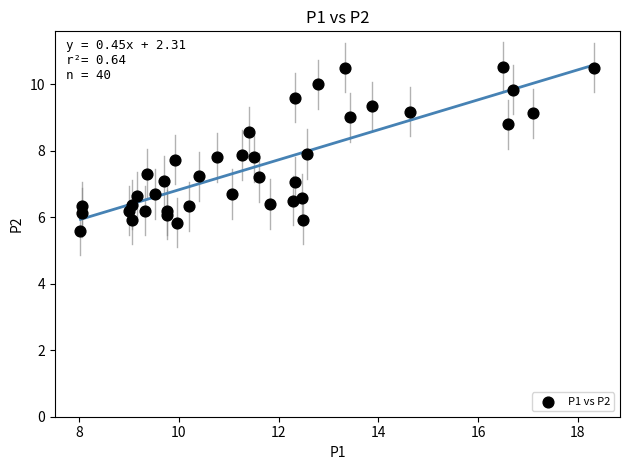

What is the range of Y values (max minus min)?

4.9